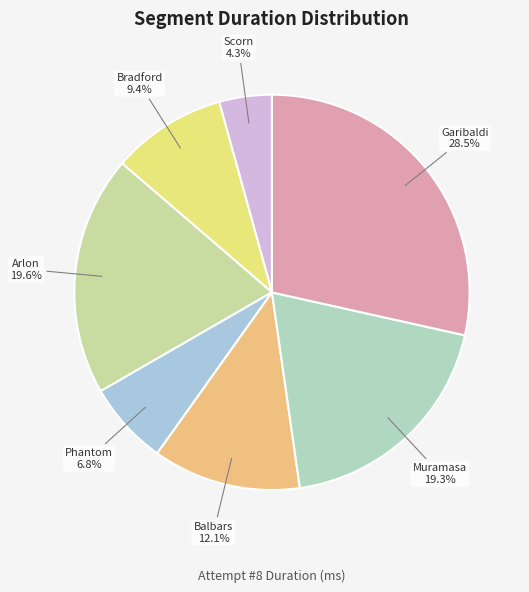

Count the number of slices in the pie.

7